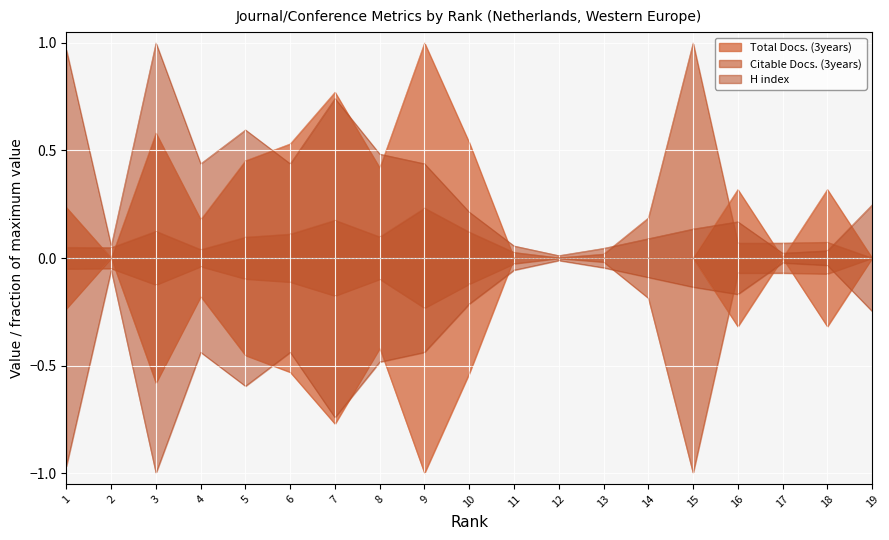

True or false: H index has a value of 1.3 at 3.

False